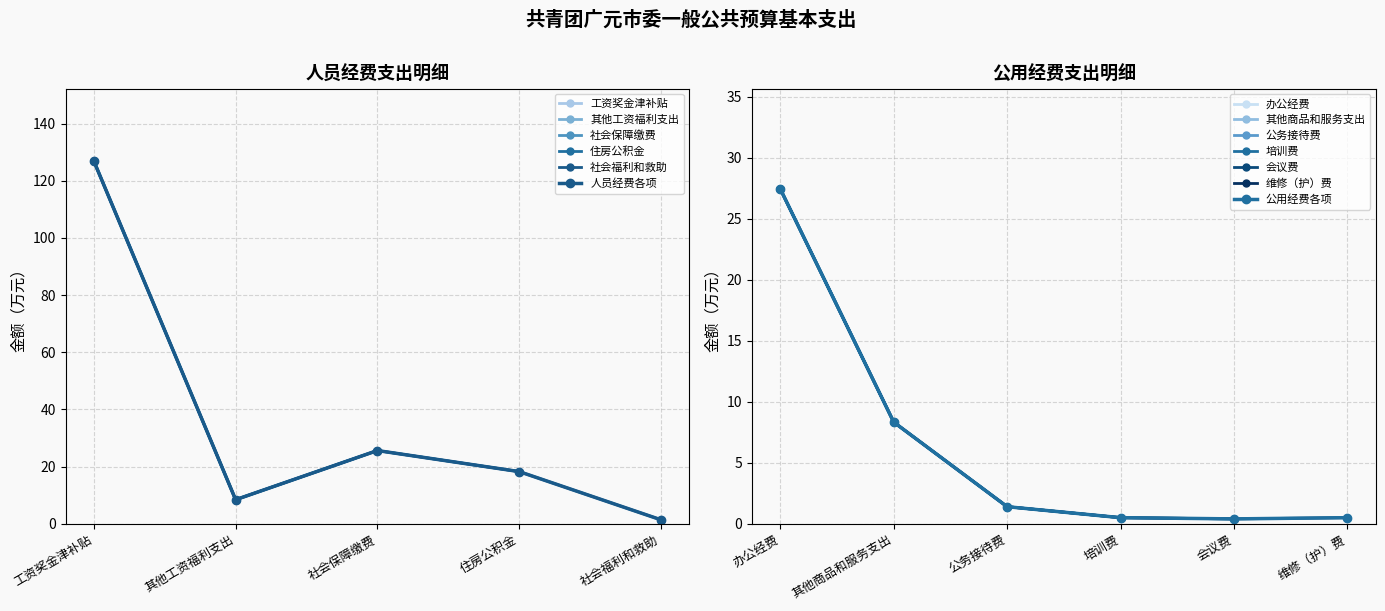

True or false: the data has more than 2 interior local peaks.

False